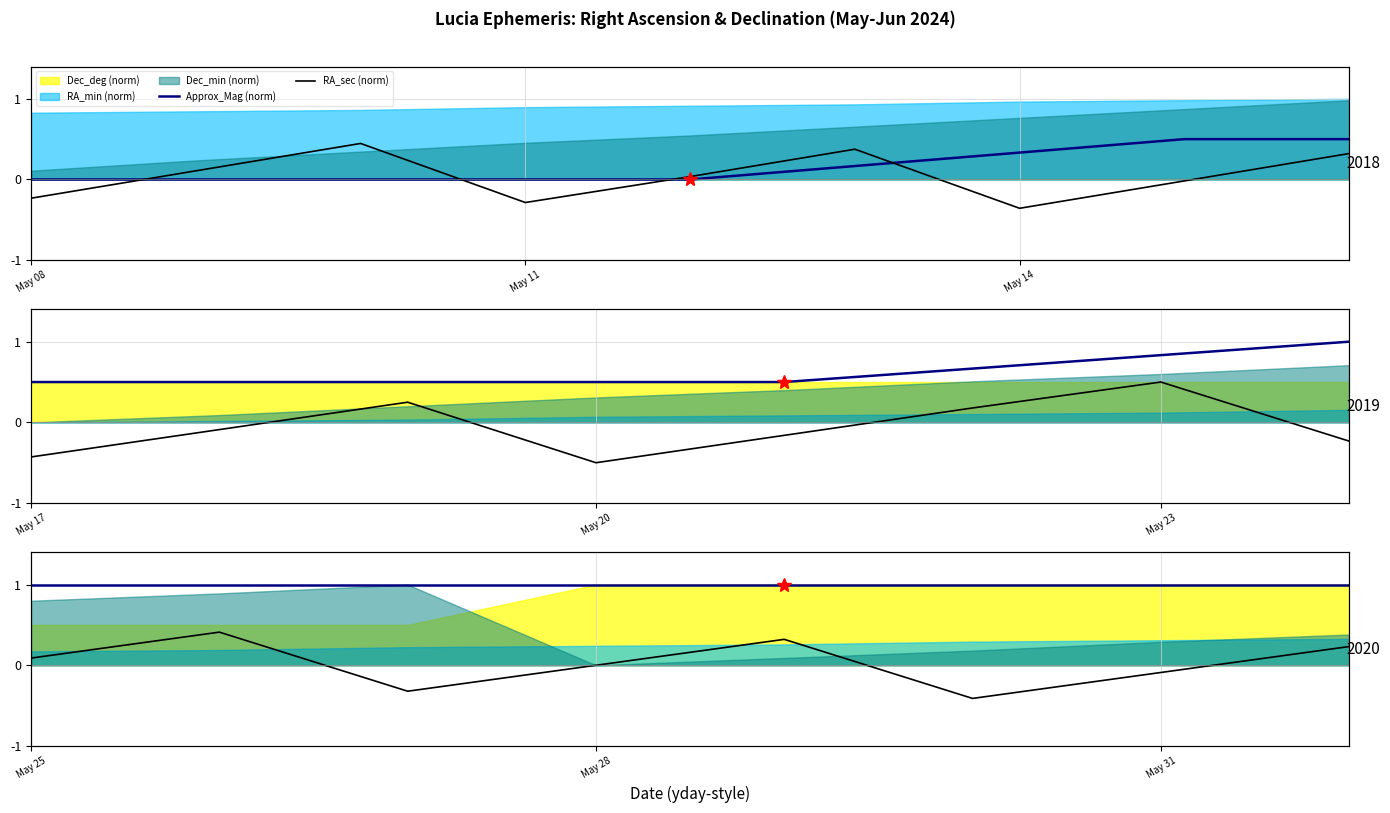

The Approx_Mag (norm) series shows 1.0 at 5. True or false?

True